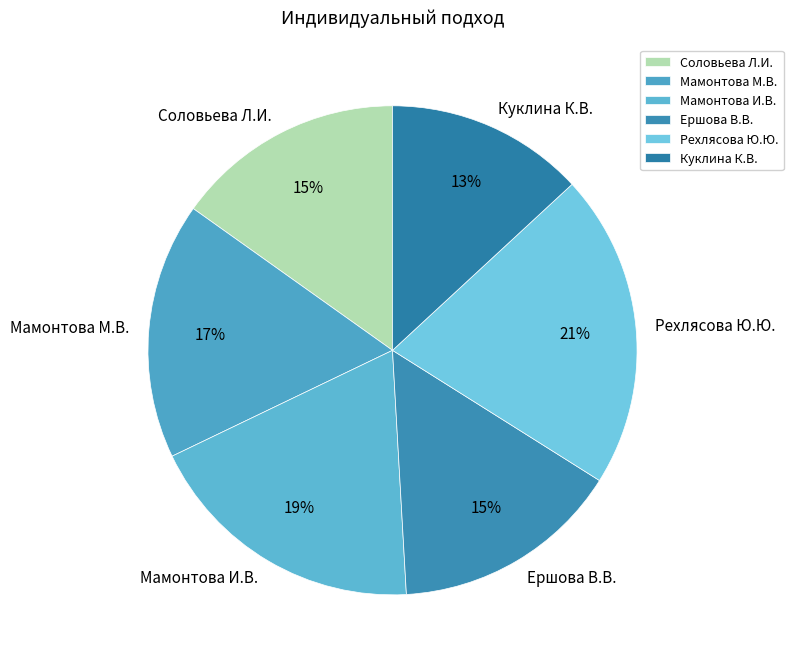

Between Рехлясова Ю.Ю. and Мамонтова И.В., which is larger?

Рехлясова Ю.Ю.